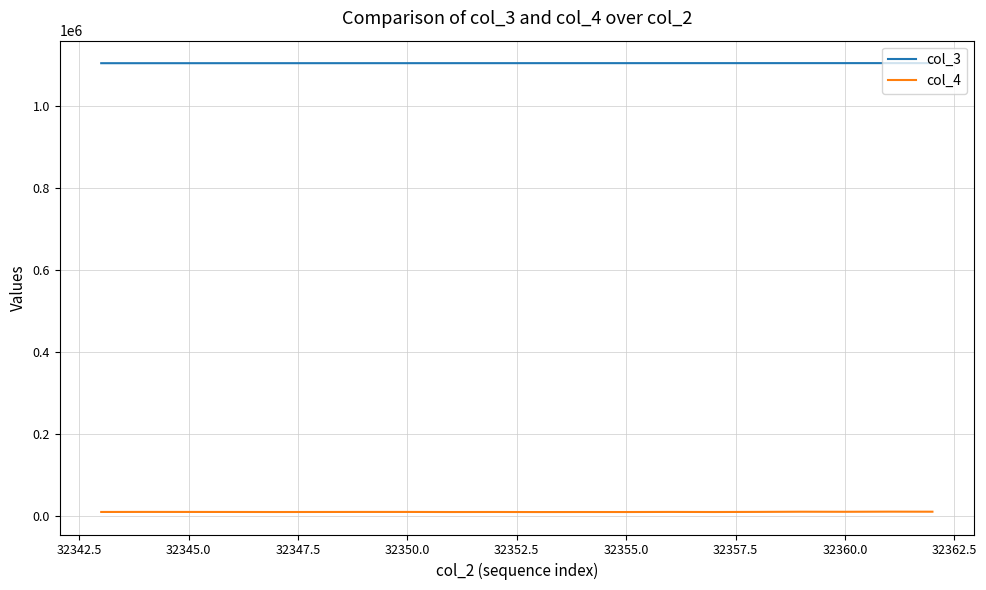

True or false: col_3 and col_4 cross at least once.

False